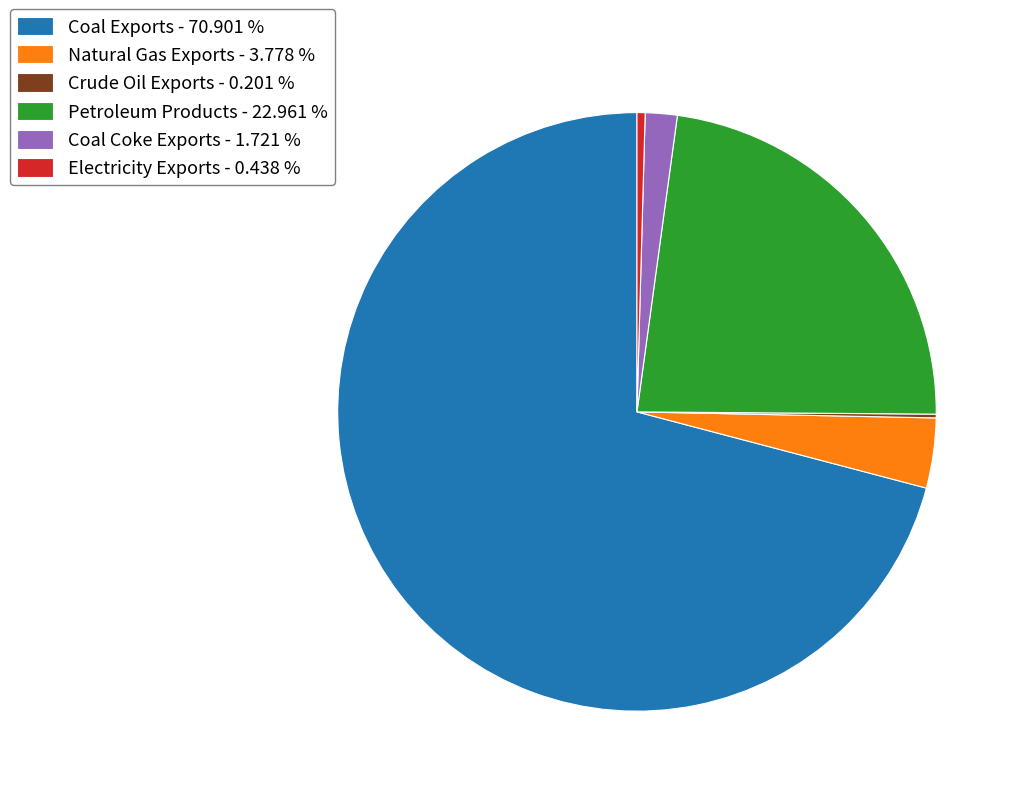

Which slice represents more than half of the pie?

Coal Exports - 70.901 %